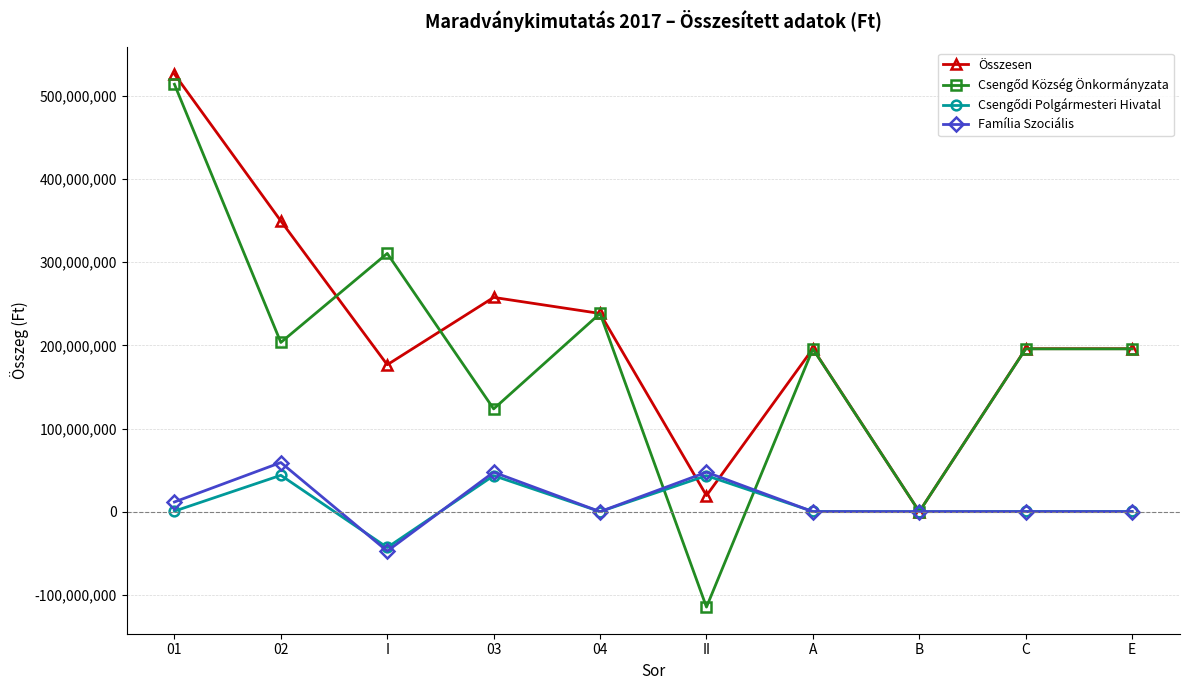

Count the number of categories in the chart.

10